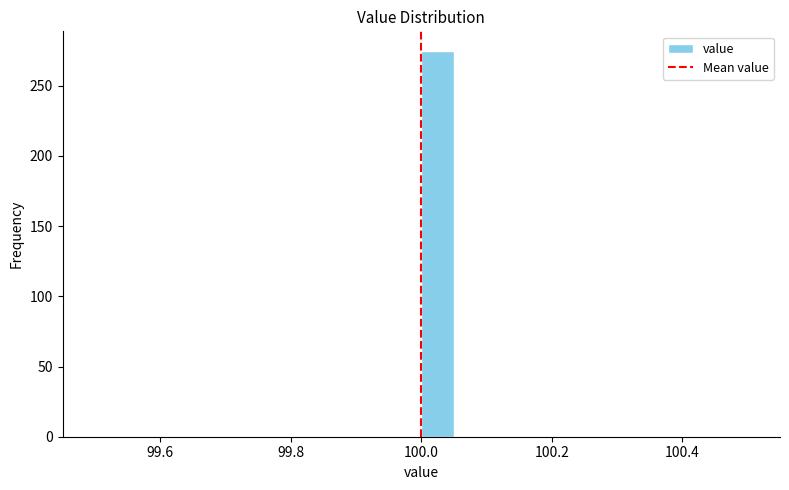

Around what value on the x-axis is the tallest bar? Give the approximate position of its centre, as read against the axis.

100.02